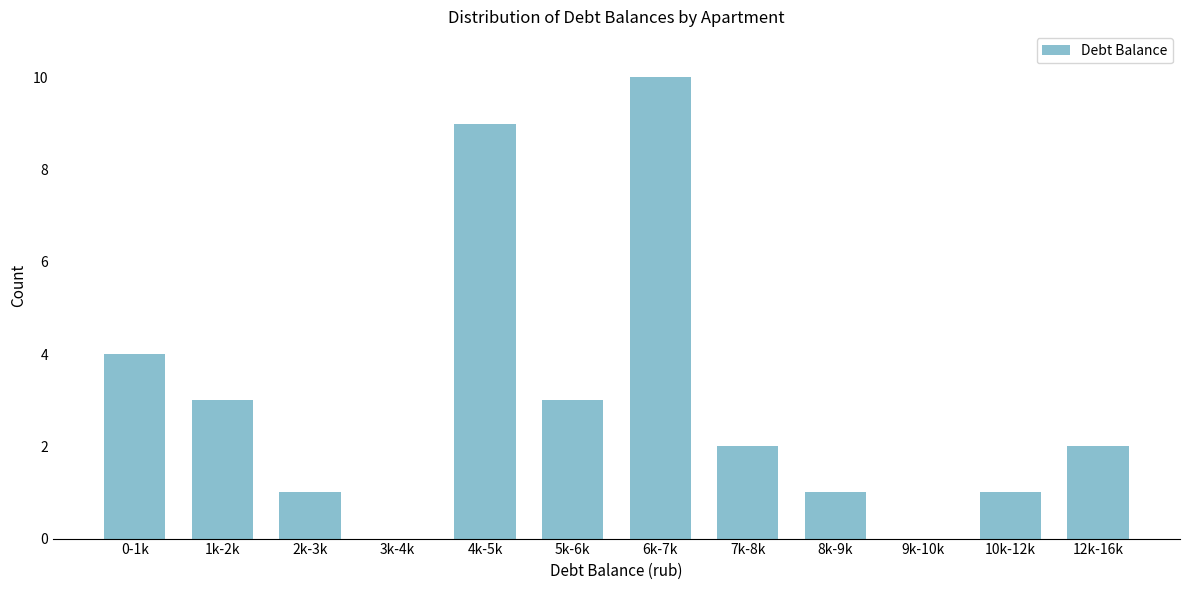

Between 5k-6k and 7k-8k, which is larger?

5k-6k